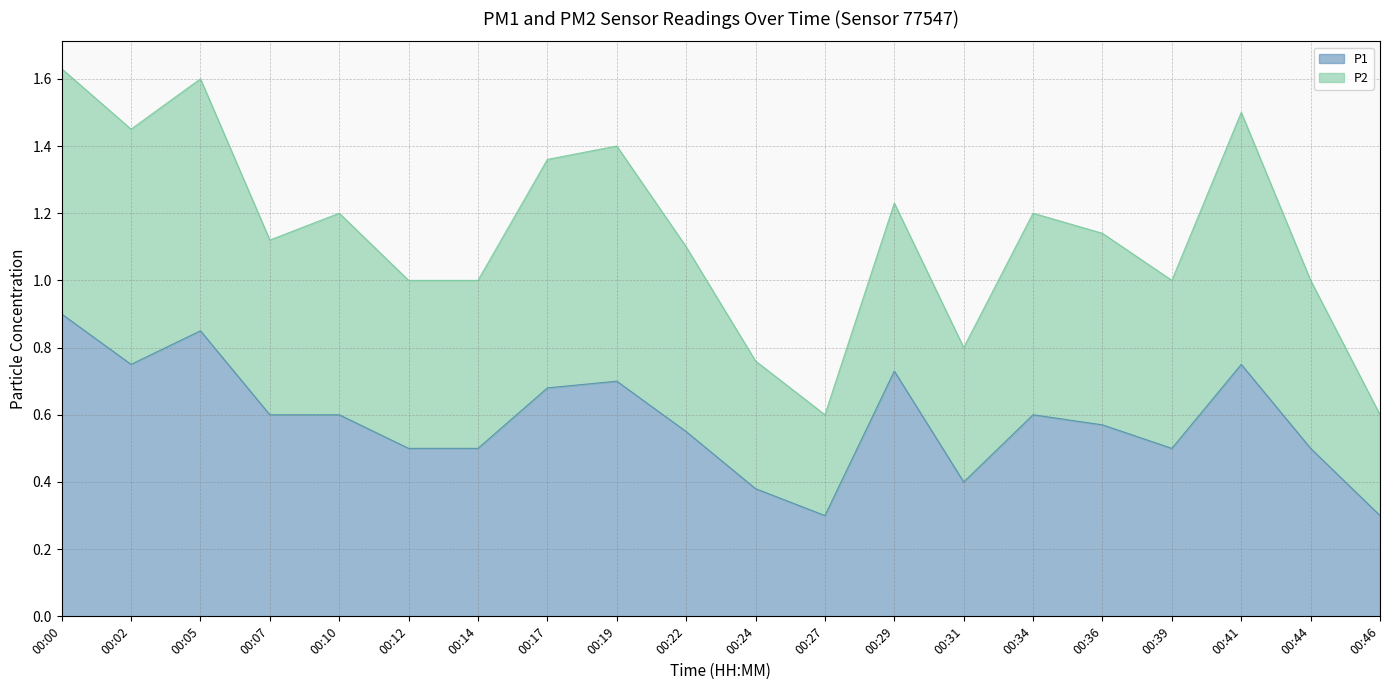

Does the chart have visible grid lines?

Yes